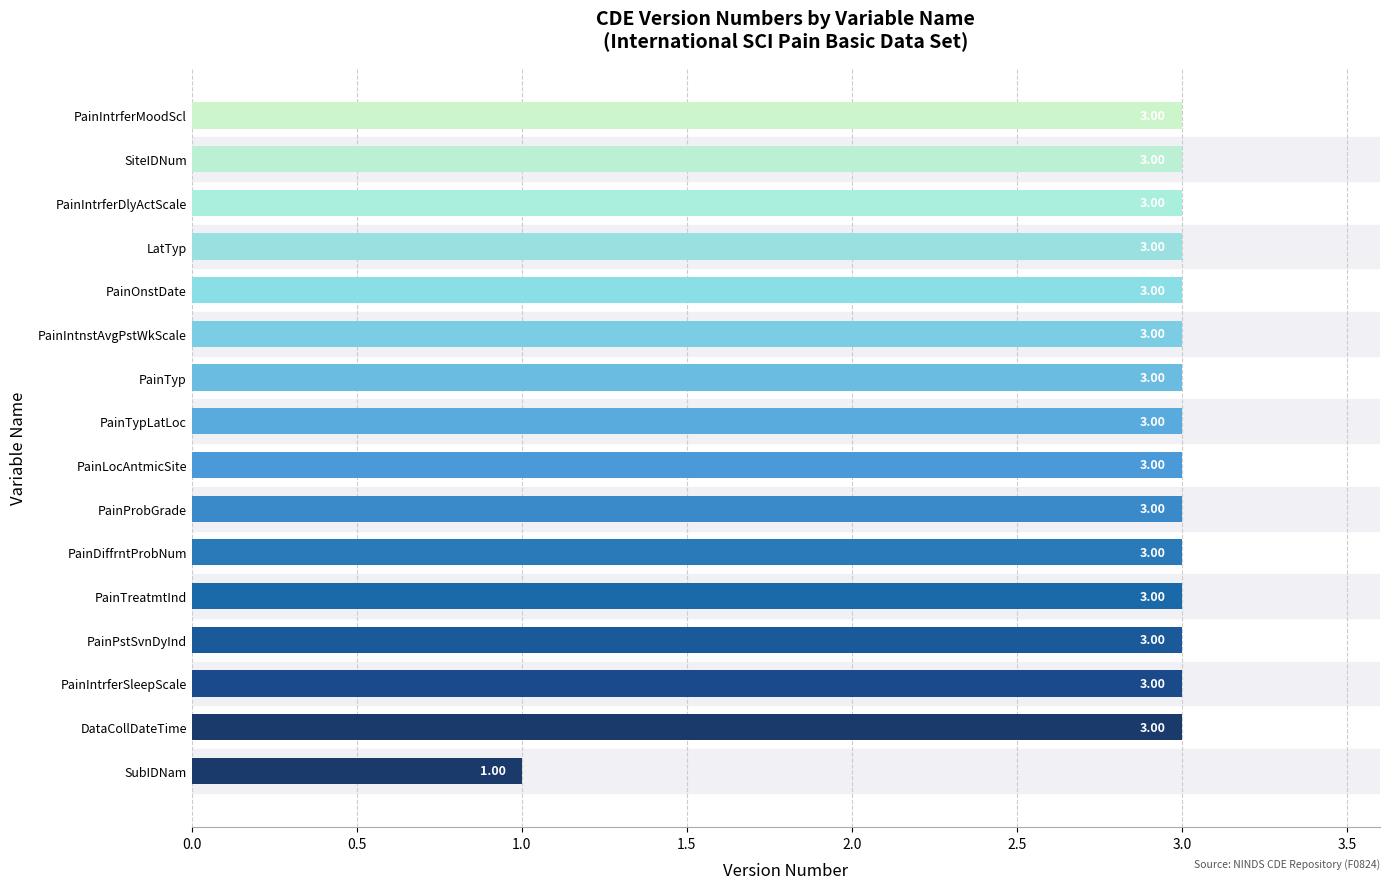

Approximately how many times larger is the value at SubIDNam compared to PainTreatmtInd?

0.3